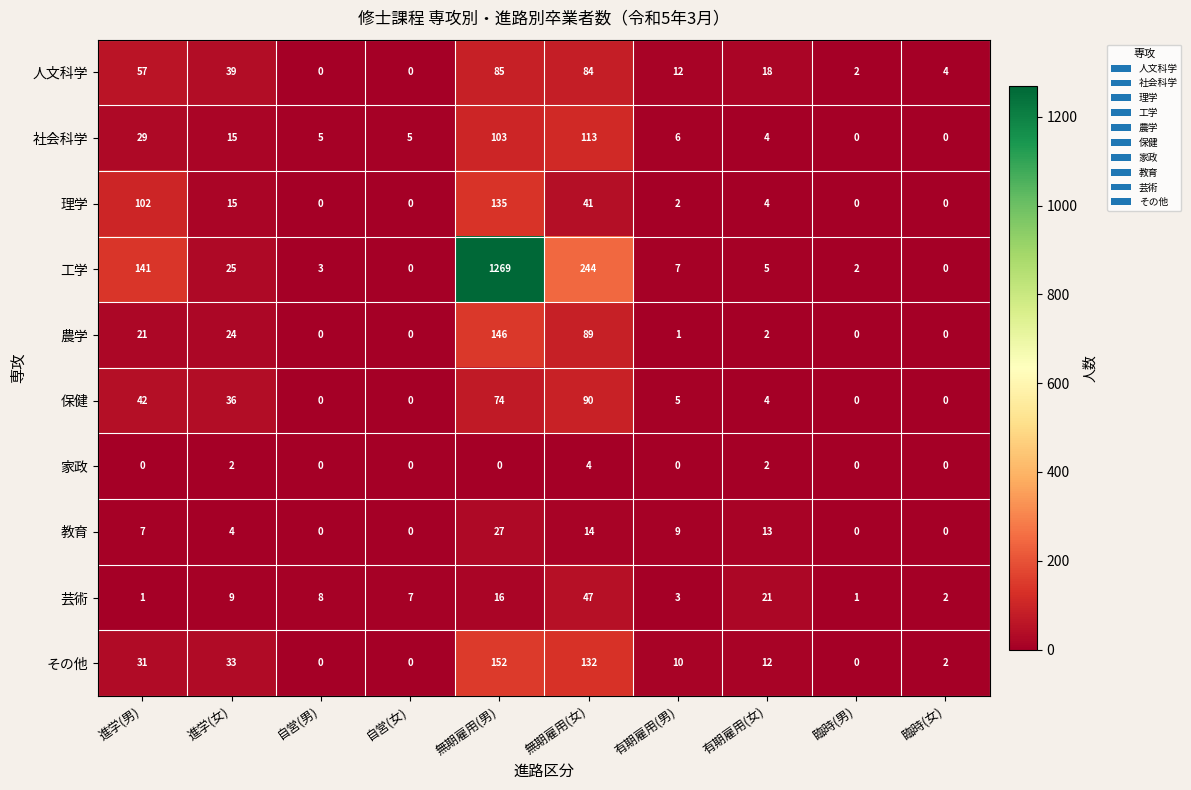

Which series has the largest total across all categories?

工学